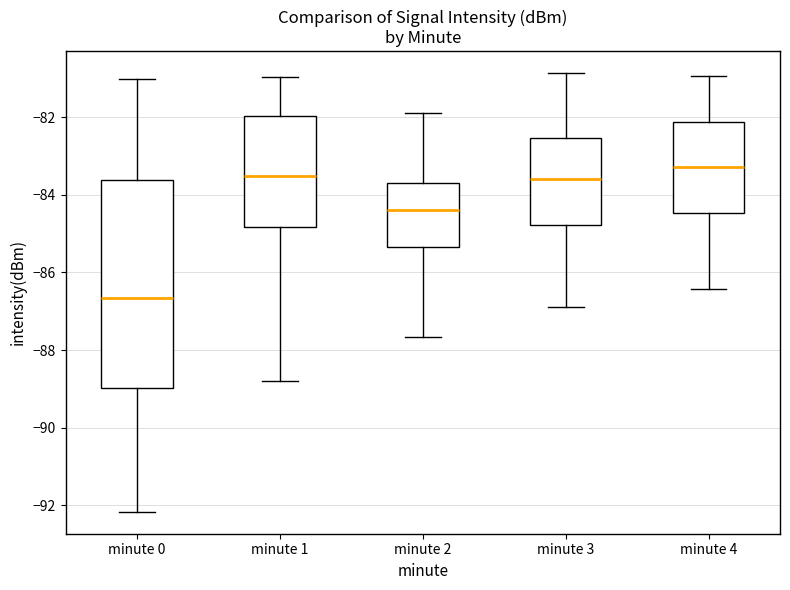

Comparing the boxes themselves (not the whiskers), which one is the tallest?

minute 0